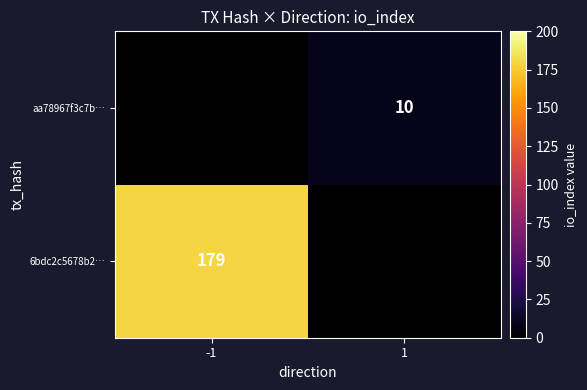

Count the number of categories in the chart.

2